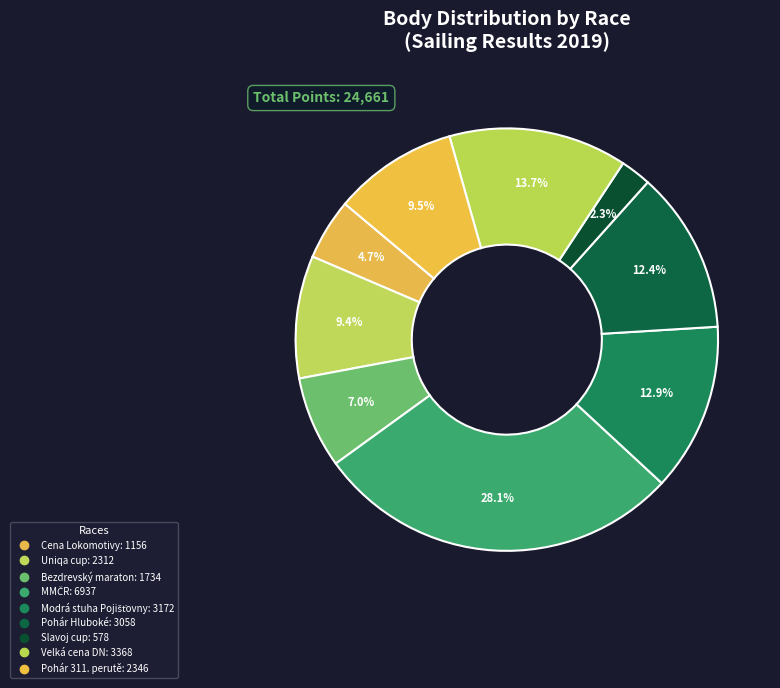

Is there any slice that represents more than half of the pie?

No